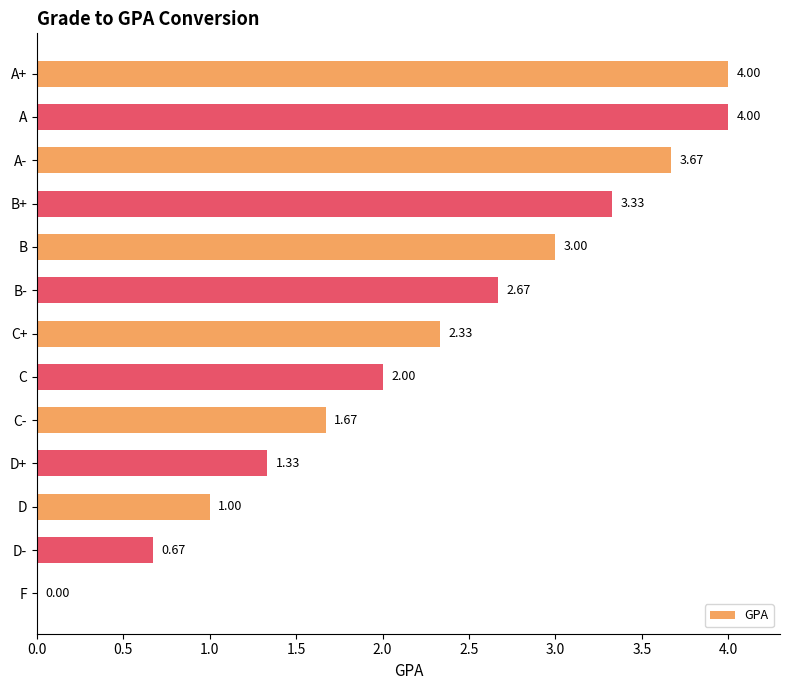

At which label is the value closest to 2?

C